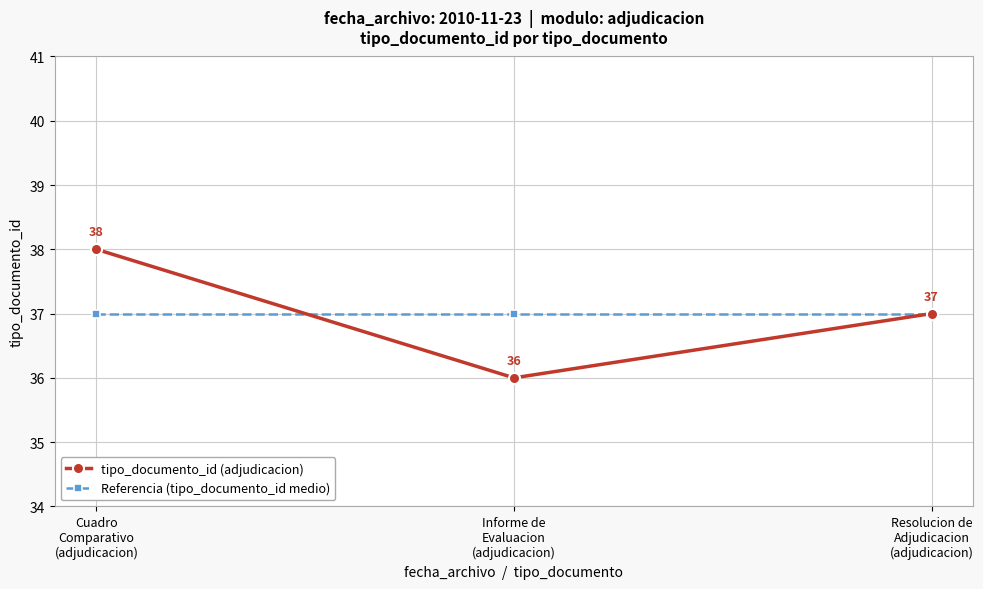

What is the average value of the tipo_documento_id (adjudicacion) series?

37